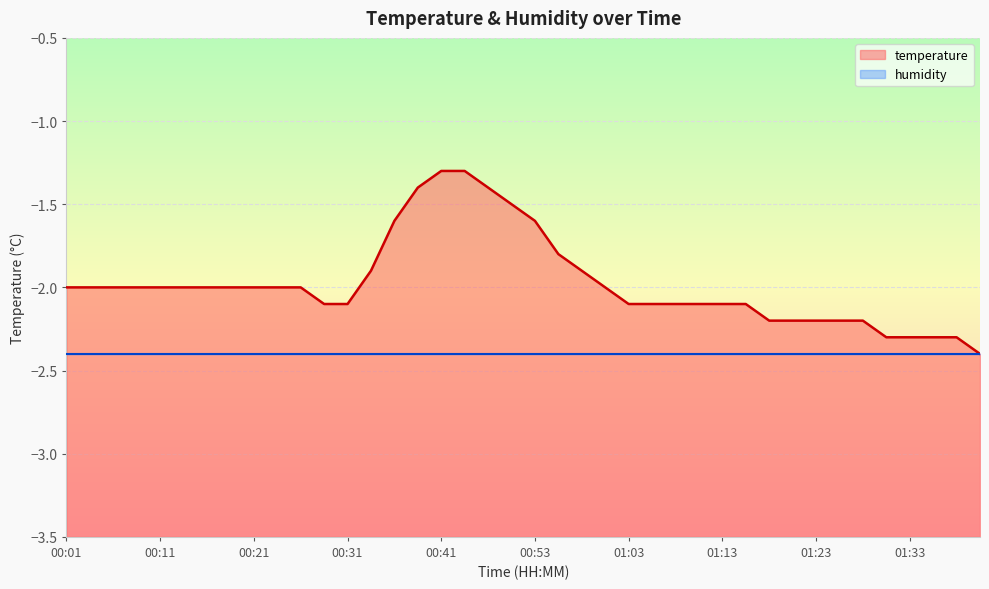

The chart shows a value of -3.3 at 00:21. True or false?

False